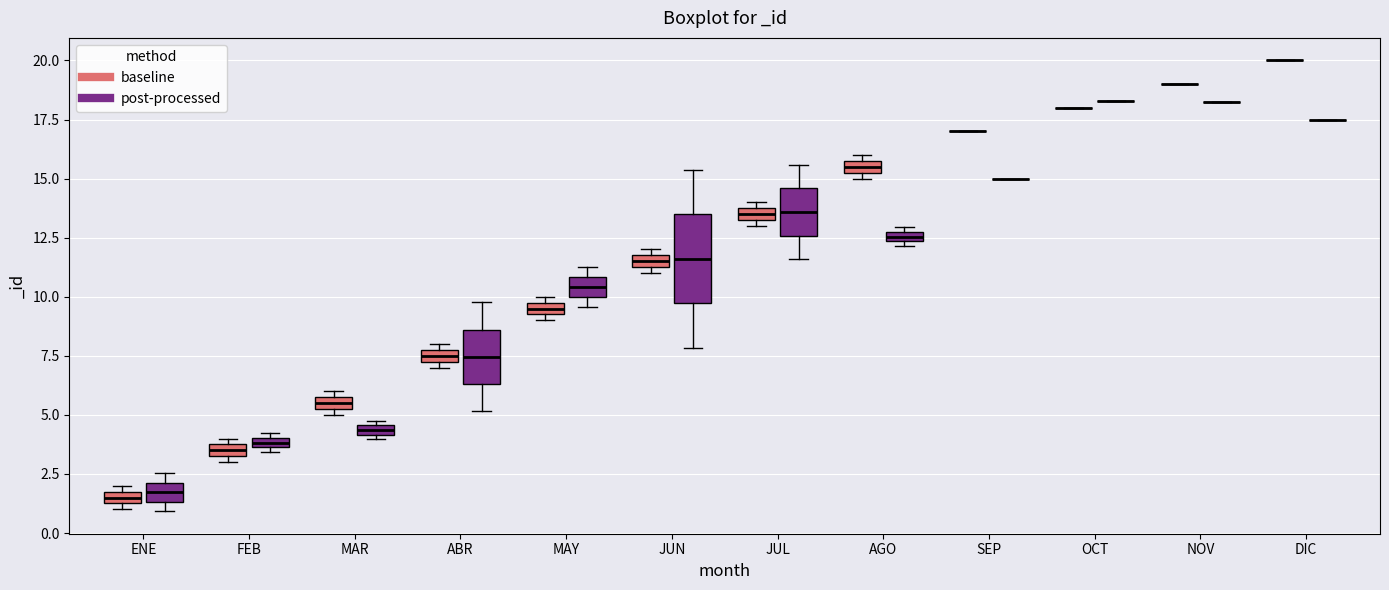

Comparing the boxes themselves (not the whiskers), which one is the tallest?

JUN (post-processed)